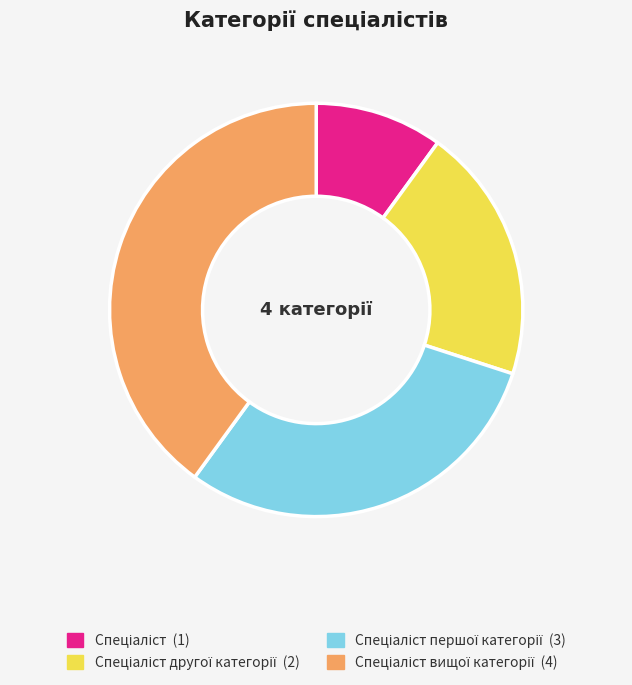

Is there any slice that represents more than half of the pie?

No